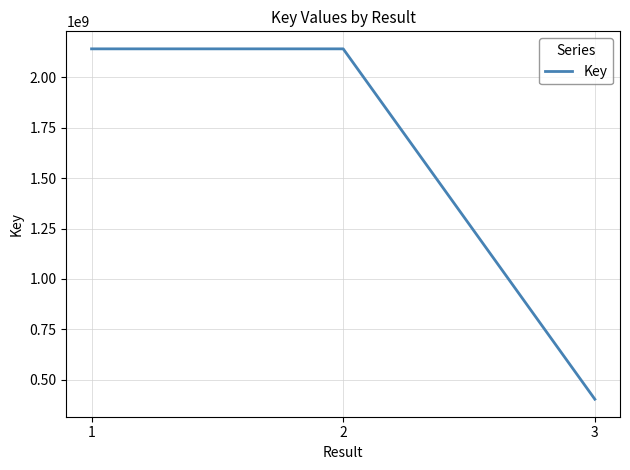

What is the greatest value displayed?

2141404735